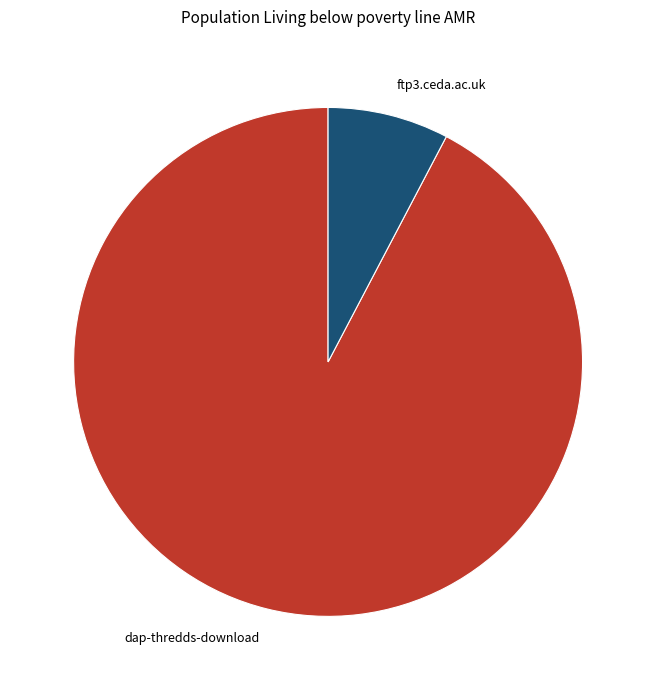

Rank the categories by value from highest to lowest.

dap-thredds-download, ftp3.ceda.ac.uk